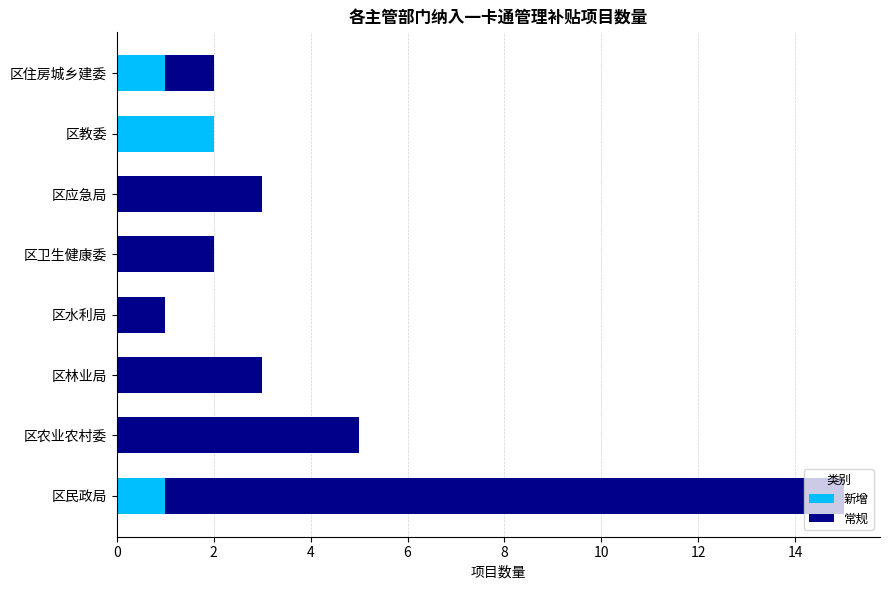

At which category is the sum across all series the highest?

区民政局